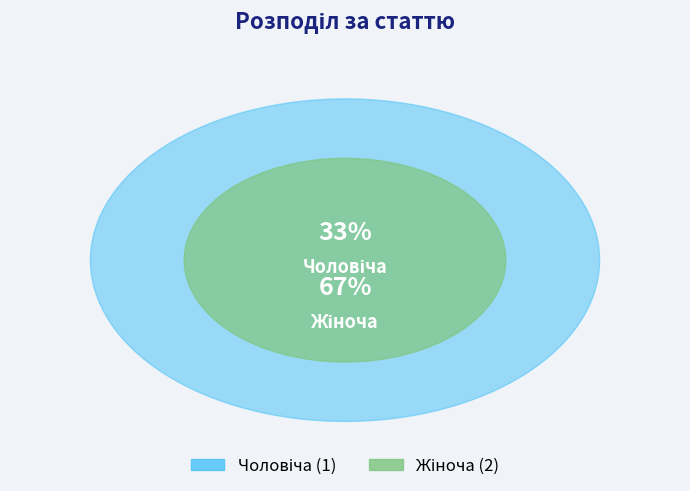

Count the number of slices in the pie.

2